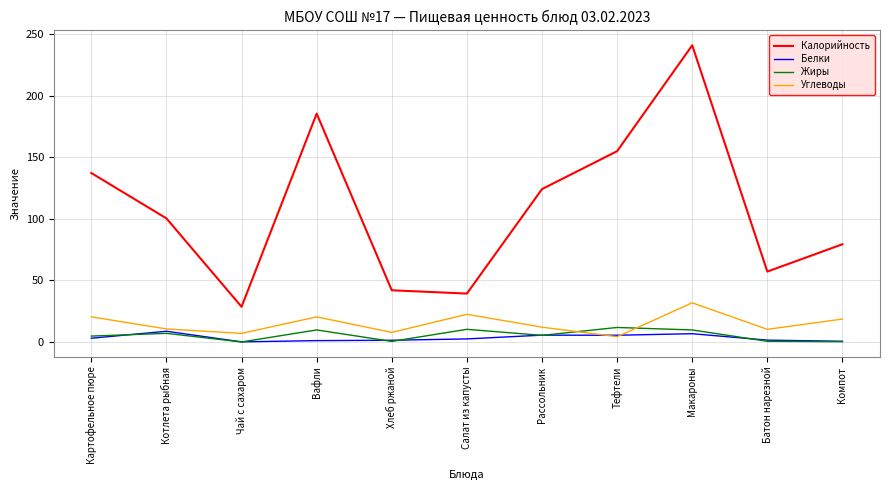

What is the difference between the highest and lowest values at Рассольник?

118.8